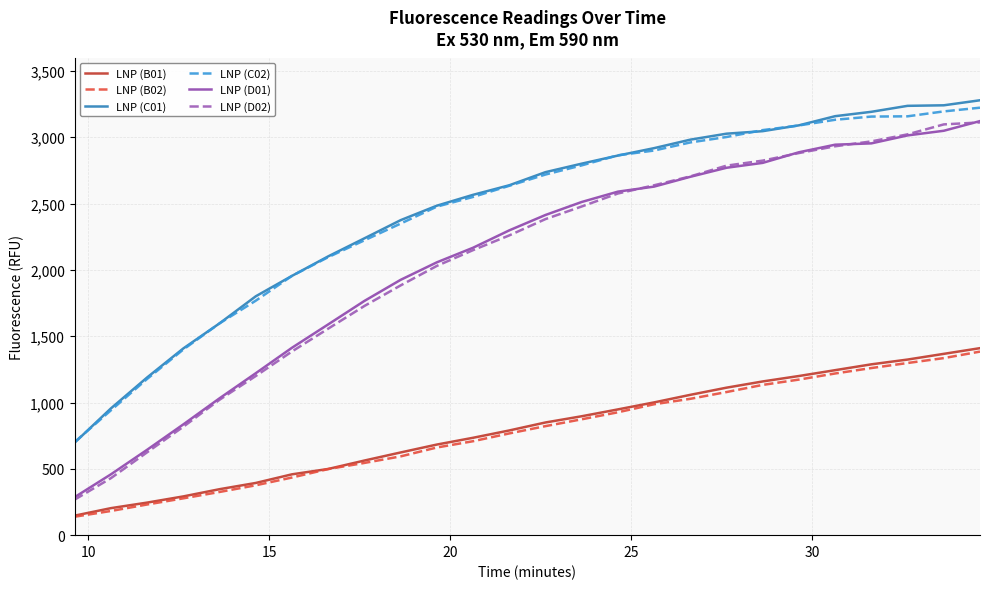

What is the maximum value shown in the chart?

3279.0